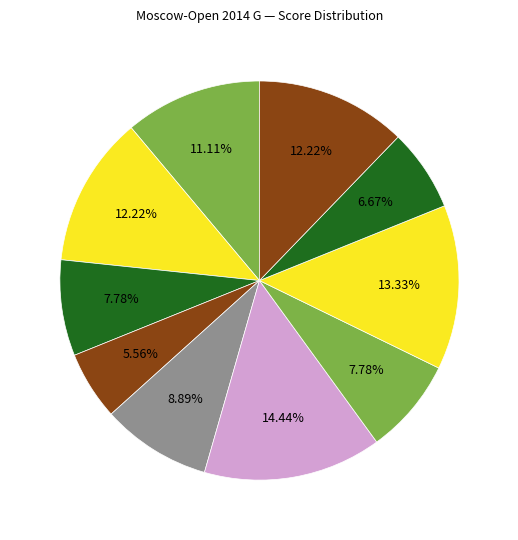

Count the number of slices in the pie.

10